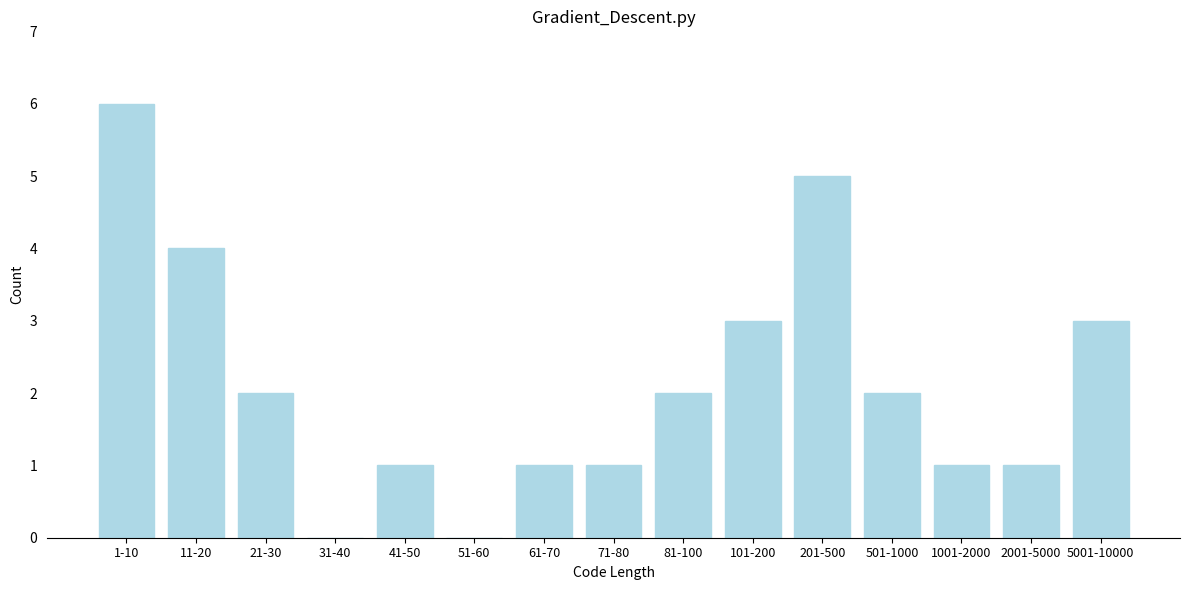

Reading left to right, what are all the values shown in this chart?

1-10=6	11-20=4	21-30=2	31-40=0	41-50=1	51-60=0	61-70=1	71-80=1	81-100=2	101-200=3	201-500=5	501-1000=2	1001-2000=1	2001-5000=1	5001-10000=3